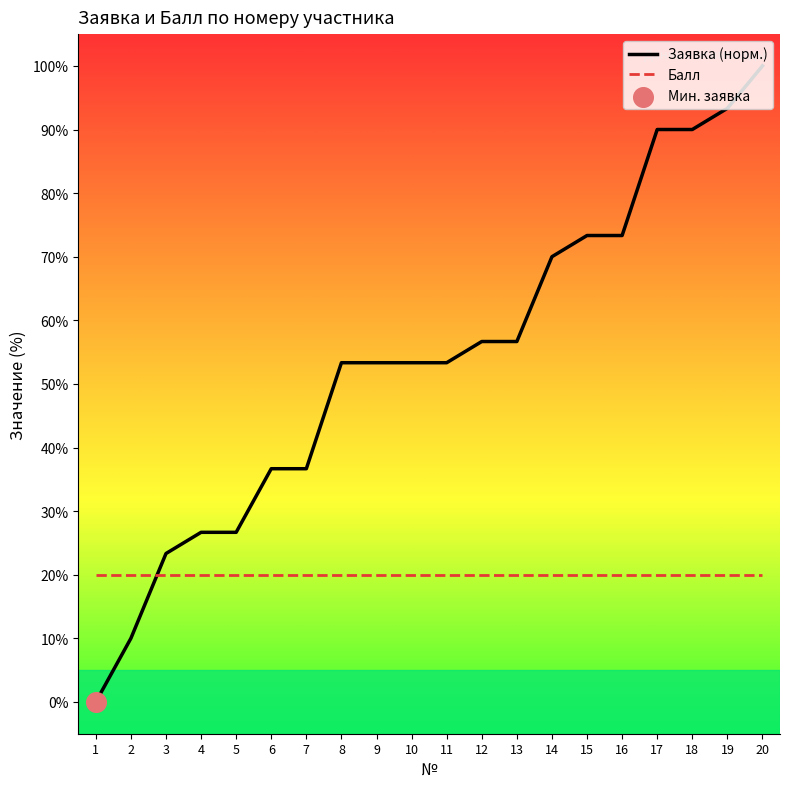

Between 5 and 11, which series saw the biggest shift?

Заявка (норм.)